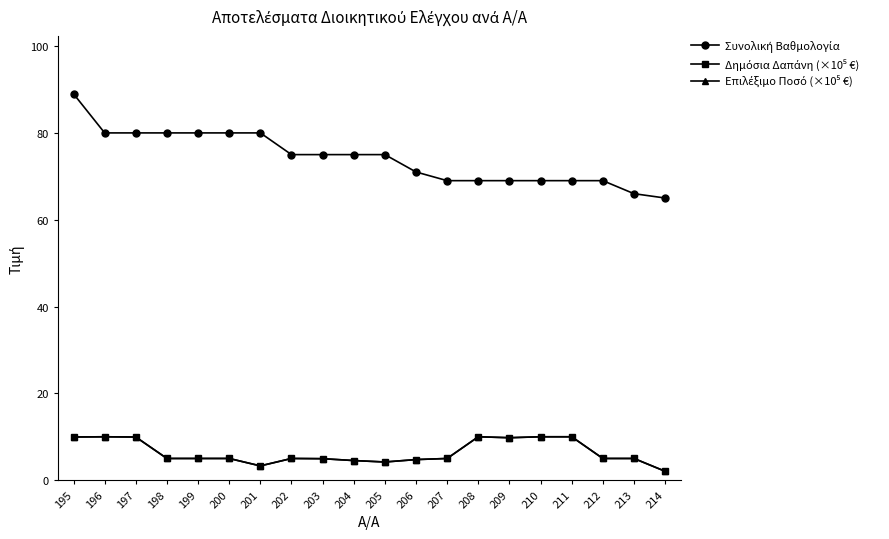

Reading left to right, list all the values displayed in this chart.

Συνολική Βαθμολογία: 195=89.0	196=80.0	197=80.0	198=80.0	199=80.0	200=80.0	201=80.0	202=75.0	203=75.0	204=75.0	205=75.0	206=71.0	207=69.0	208=69.0	209=69.0	210=69.0	211=69.0	212=69.0	213=66.0	214=65.0
Δημόσια Δαπάνη (×10⁵ €): 195=9.9	196=10.0	197=9.9	198=5.0	199=5.0	200=5.0	201=3.3	202=5.0	203=5.0	204=4.5	205=4.2	206=4.7	207=5.0	208=10.0	209=9.8	210=10.0	211=10.0	212=5.0	213=5.0	214=2.0
Επιλέξιμο Ποσό (×10⁵ €): 195=9.9	196=10.0	197=9.9	198=5.0	199=5.0	200=5.0	201=3.3	202=5.0	203=5.0	204=4.5	205=4.2	206=4.7	207=5.0	208=10.0	209=9.8	210=10.0	211=10.0	212=5.0	213=5.0	214=2.0